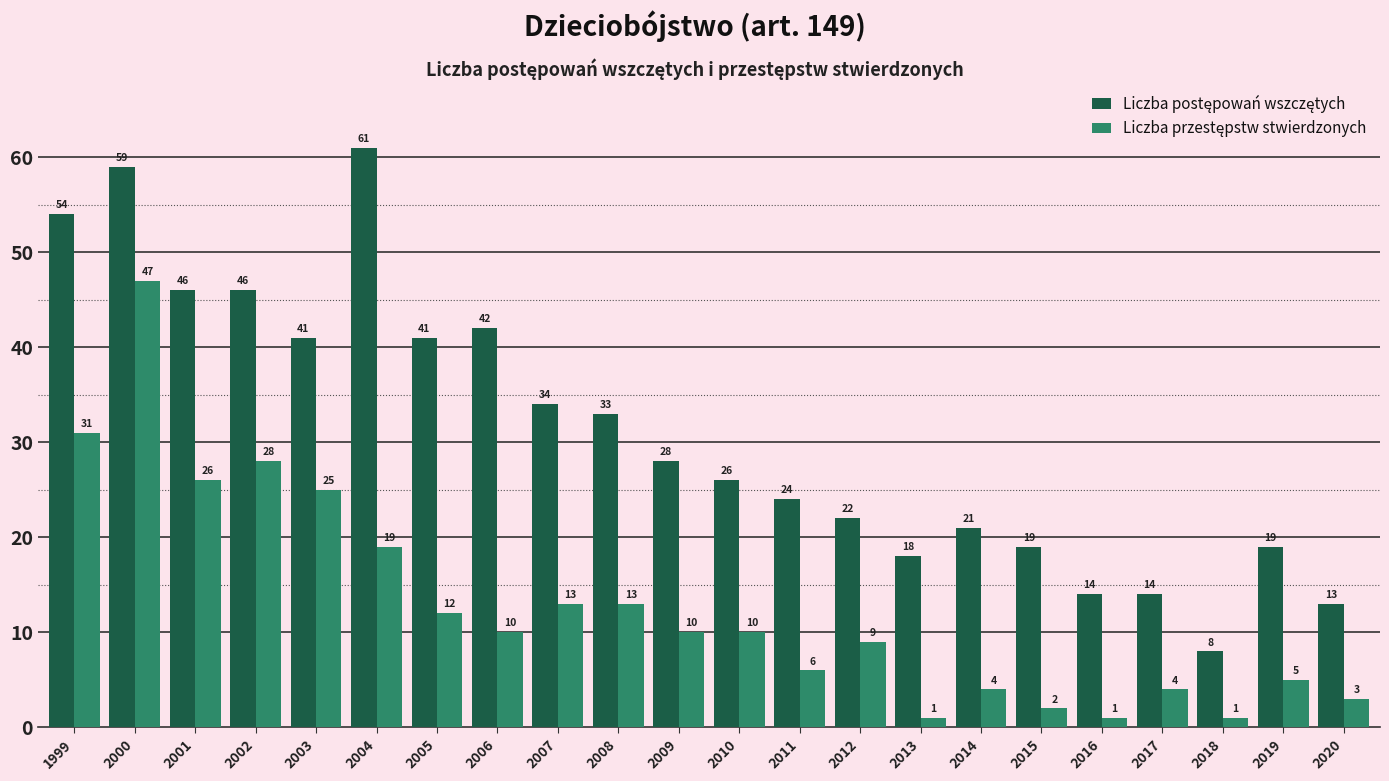

At how many categories does at least one series exceed 11?

21